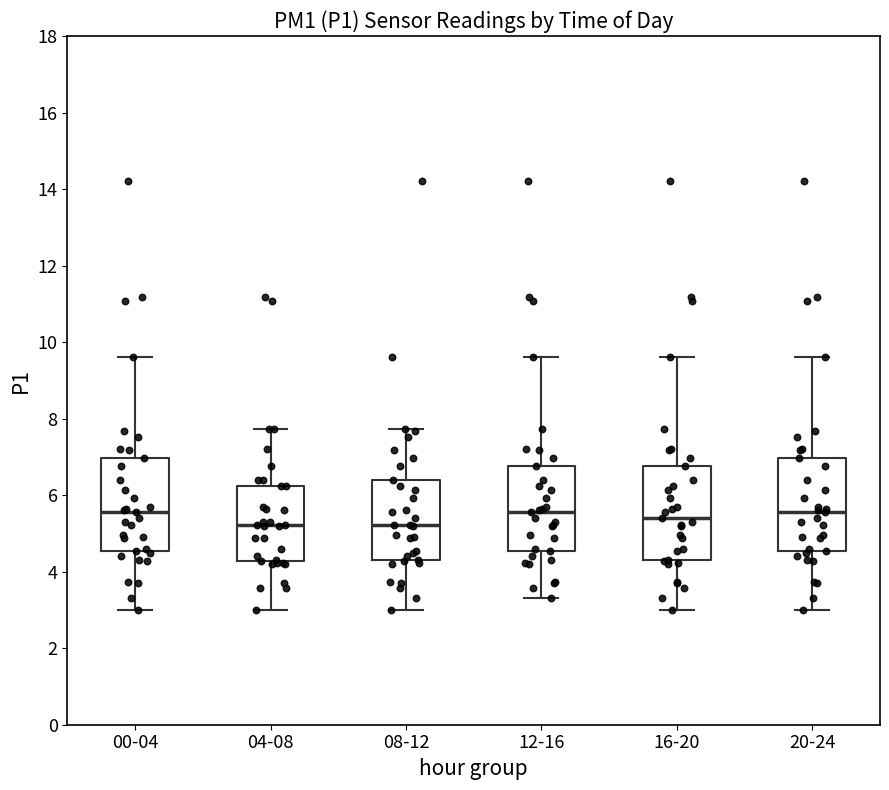

Reading left to right, transcribe this box plot: for each box, give where its median line is, the range the box spans, and where its two whiskers end, as read against the y-axis. The values are not printed on the chart, so give them approximately, as read against the axis.

00-04: median 5.6, box 4.6 to 7.0, whiskers 3.0 to 9.6
04-08: median 5.2, box 4.2 to 6.2, whiskers 3.0 to 7.8
08-12: median 5.2, box 4.4 to 6.4, whiskers 3.0 to 7.8
12-16: median 5.6, box 4.6 to 6.8, whiskers 3.4 to 9.6
16-20: median 5.4, box 4.4 to 6.8, whiskers 3.0 to 9.6
20-24: median 5.6, box 4.6 to 7.0, whiskers 3.0 to 9.6